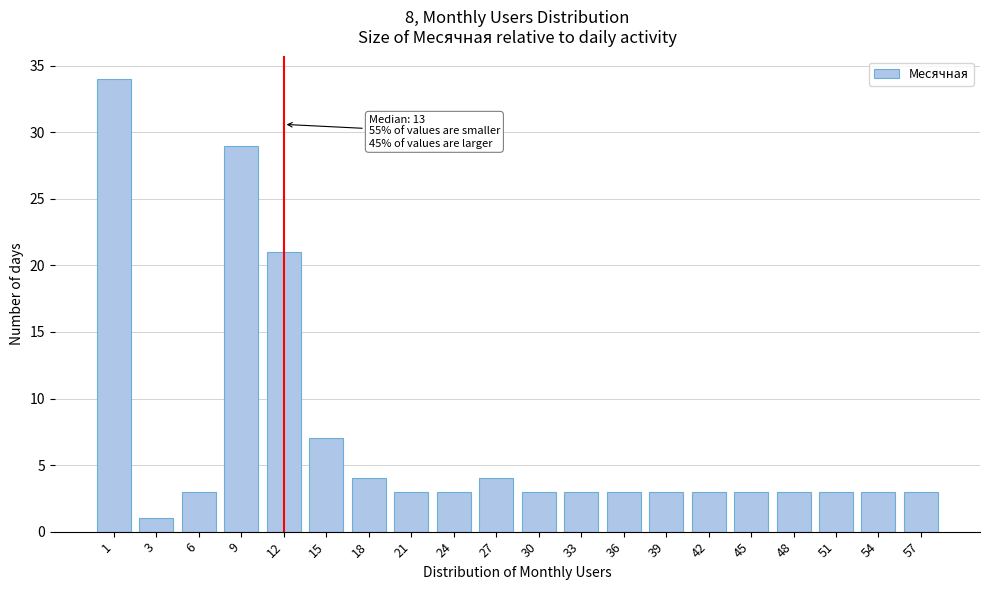

Reading left to right, what are all the values shown in this chart?

1=34	3=1	6=3	9=29	12=21	15=7	18=4	21=3	24=3	27=4	30=3	33=3	36=3	39=3	42=3	45=3	48=3	51=3	54=3	57=3